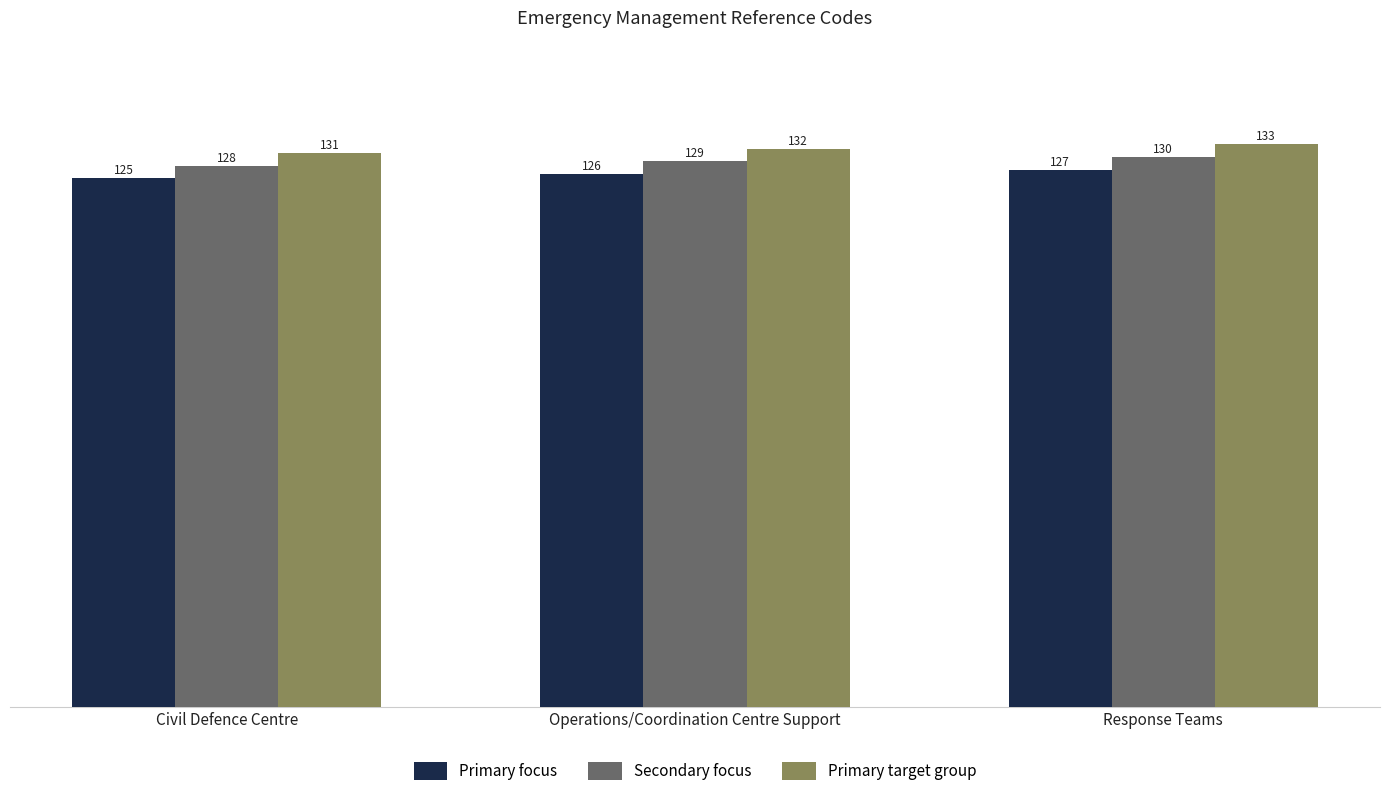

At which label is Primary focus closest to 126?

Operations/Coordination Centre Support